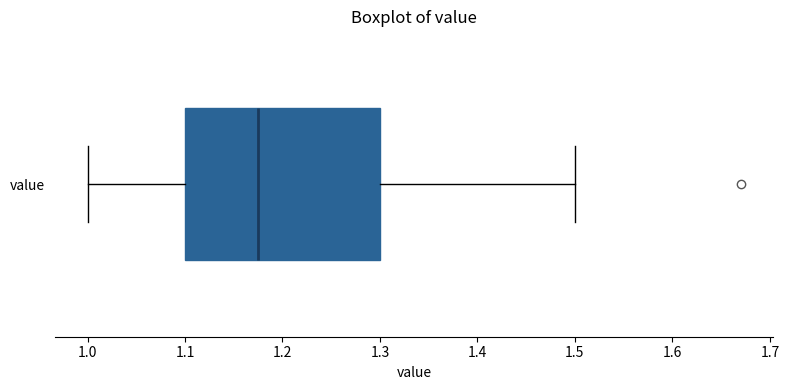

Transcribe this box plot: give where the median line is, the range the box spans, and where the two whiskers end, as read against the x-axis. The values are not printed on the chart, so give them approximately, as read against the axis.

median 1.18, box 1.10 to 1.30, whiskers 1.00 to 1.50